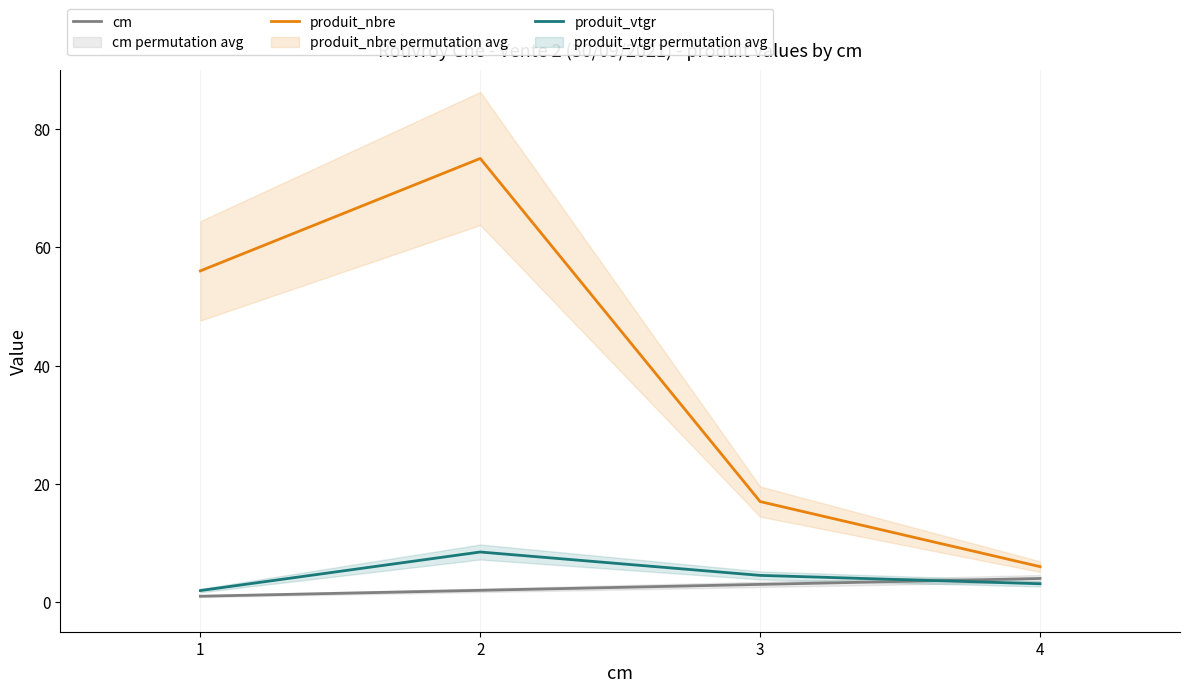

How many lines are shown in the chart?

3